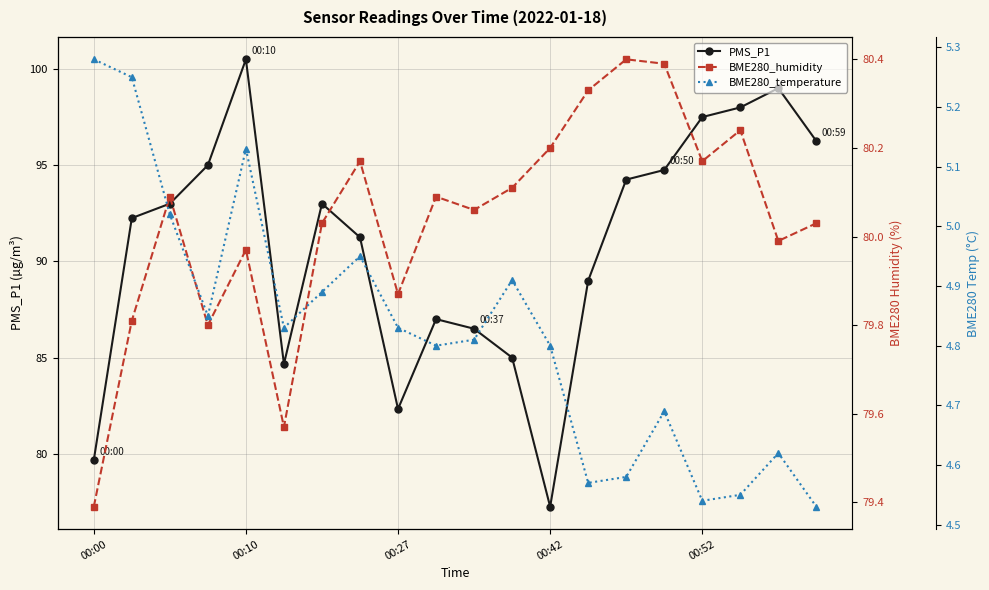

True or false: BME280_humidity has more than 2 interior local peaks.

True